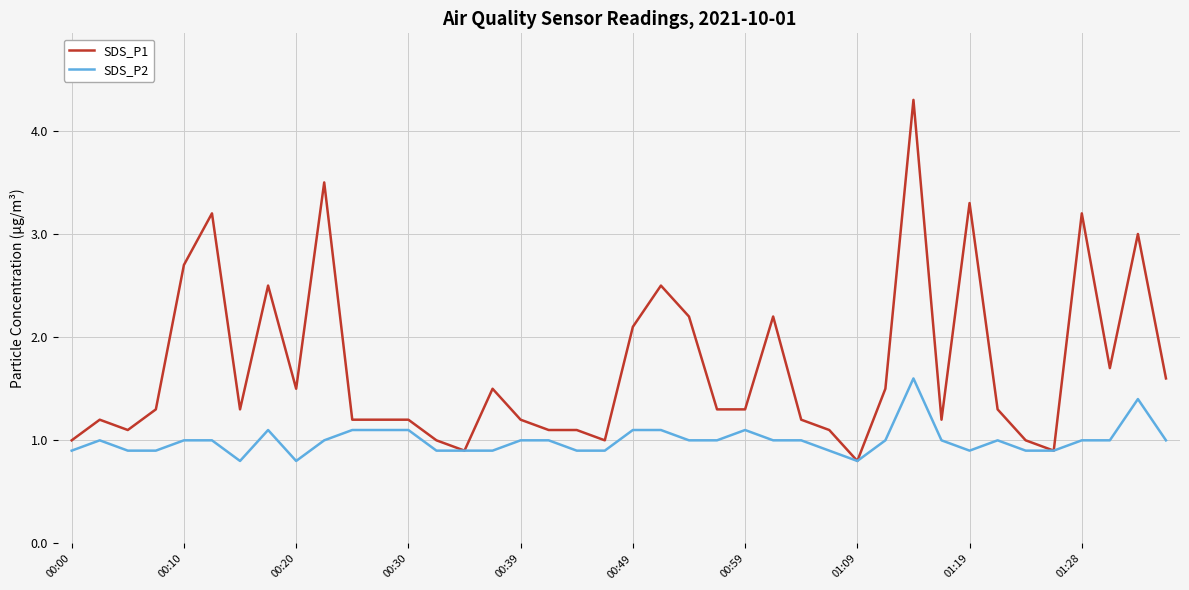

What is the minimum value for SDS_P2?

0.8